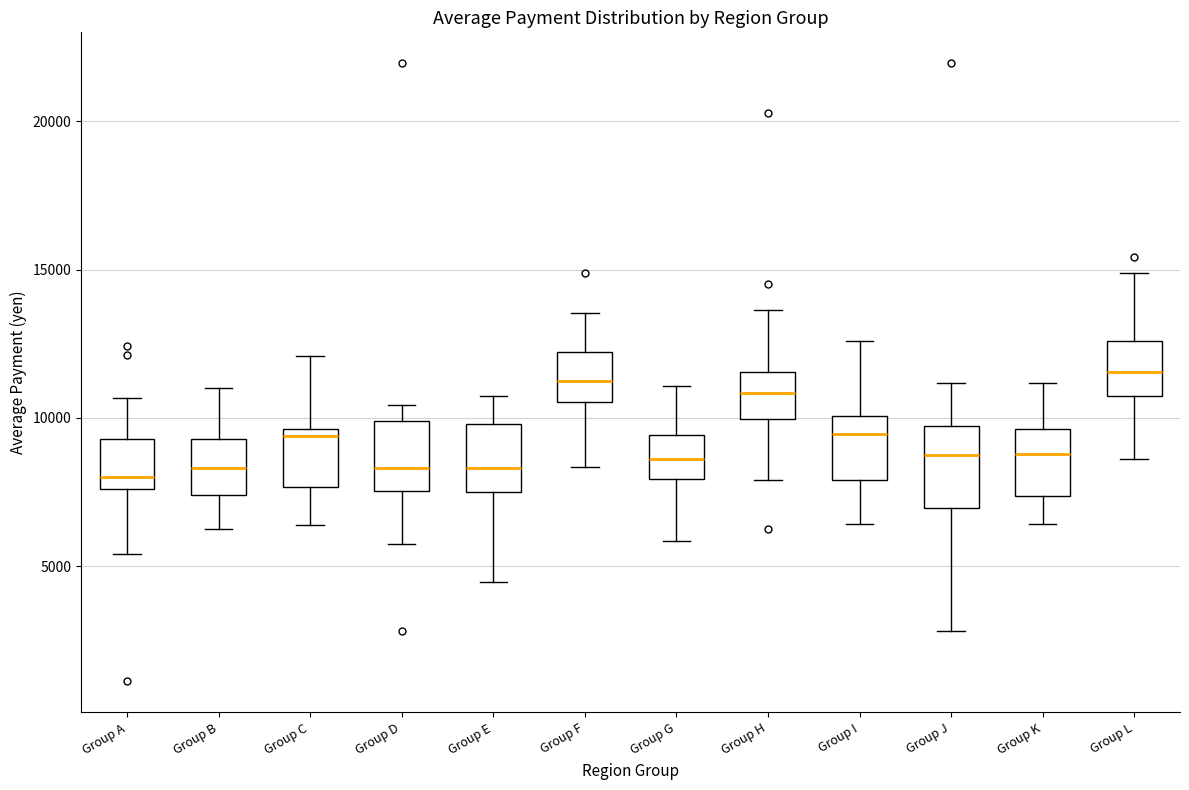

Reading left to right, read every box against the y-axis: the position of its median line, the range the box covers, and the ends of its whiskers. The values are not printed on the chart, so give them approximately, as read against the axis.

Group A: median 8000, box 7500 to 9500, whiskers 5500 to 10500
Group B: median 8500, box 7500 to 9500, whiskers 6000 to 11000
Group C: median 9500 (just below the box's upper edge), box 7500 to 9500, whiskers 6500 to 12000
Group D: median 8500, box 7500 to 10000, whiskers 5500 to 10500
Group E: median 8500, box 7500 to 10000, whiskers 4500 to 10500
Group F: median 11000, box 10500 to 12000, whiskers 8500 to 13500
Group G: median 8500, box 8000 to 9500, whiskers 6000 to 11000
Group H: median 11000, box 10000 to 11500, whiskers 8000 to 13500
Group I: median 9500, box 8000 to 10000, whiskers 6500 to 12500
Group J: median 8500, box 7000 to 9500, whiskers 3000 to 11000
Group K: median 9000, box 7500 to 9500, whiskers 6500 to 11000
Group L: median 11500, box 11000 to 12500, whiskers 8500 to 15000